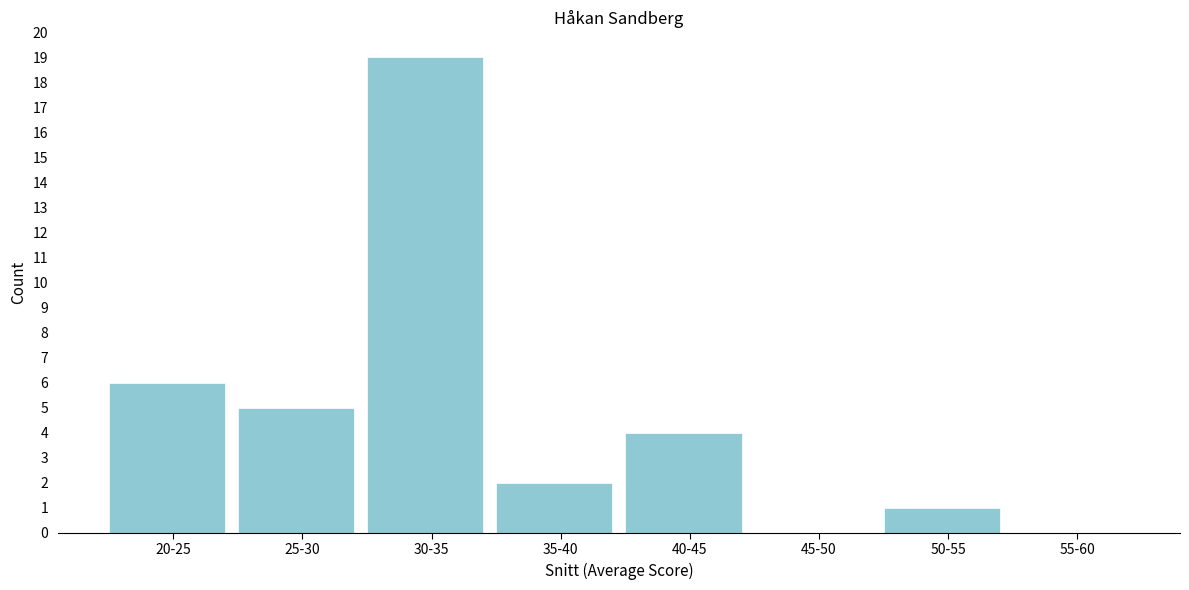

Reading right to left, list all the values displayed in this chart.

55-60=0	50-55=1	45-50=0	40-45=4	35-40=2	30-35=19	25-30=5	20-25=6